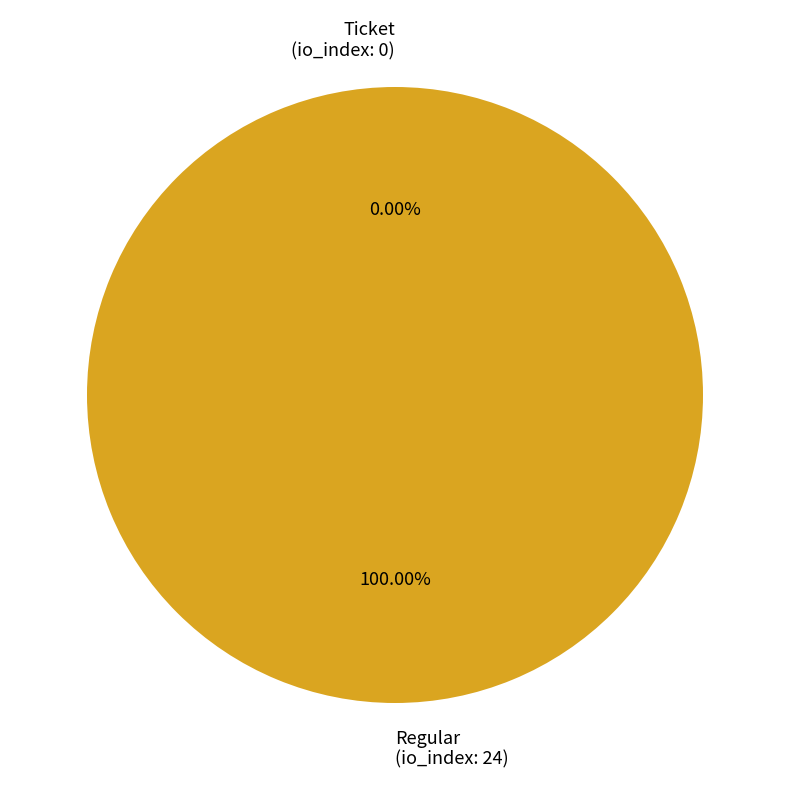

How many slices are in this pie chart?

2